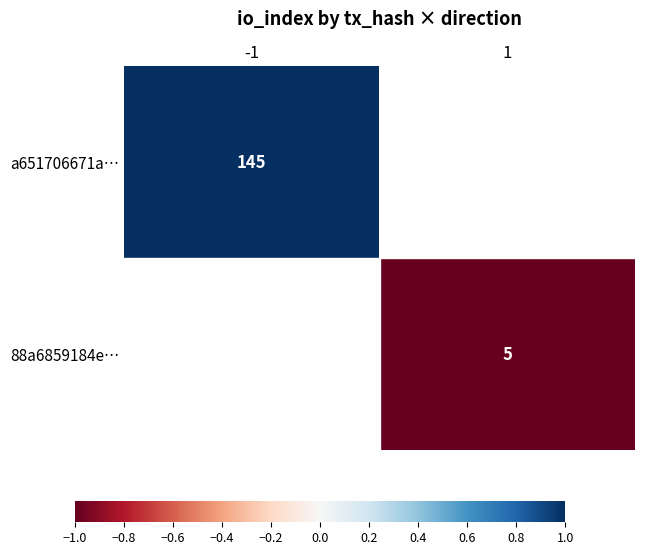

The value of 88a6859184e… at 1 is 5. True or false?

True